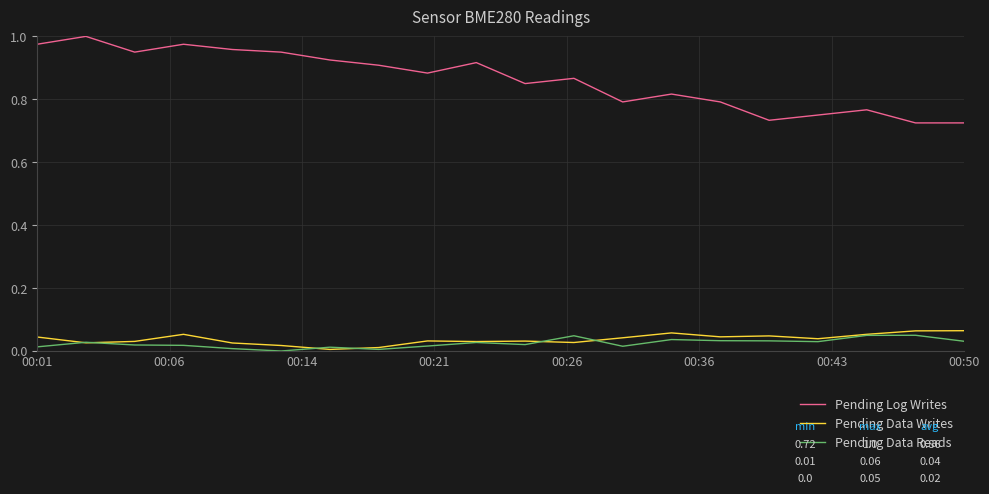

Which series has the largest total across all categories?

Pending Log Writes